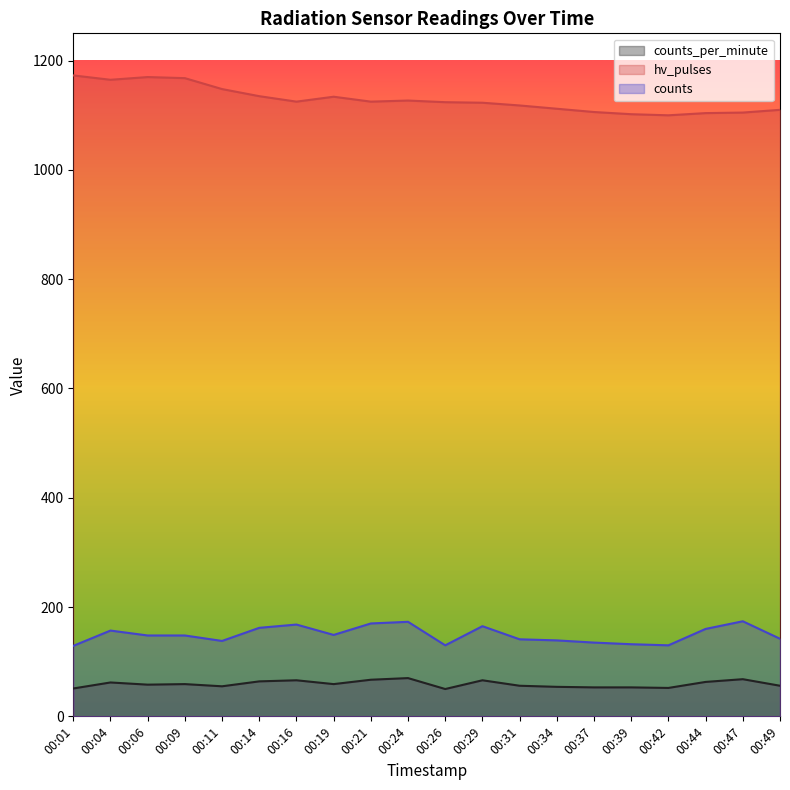

Is the value of counts_per_minute at 00:19 greater than the value of hv_pulses at 00:04?

No